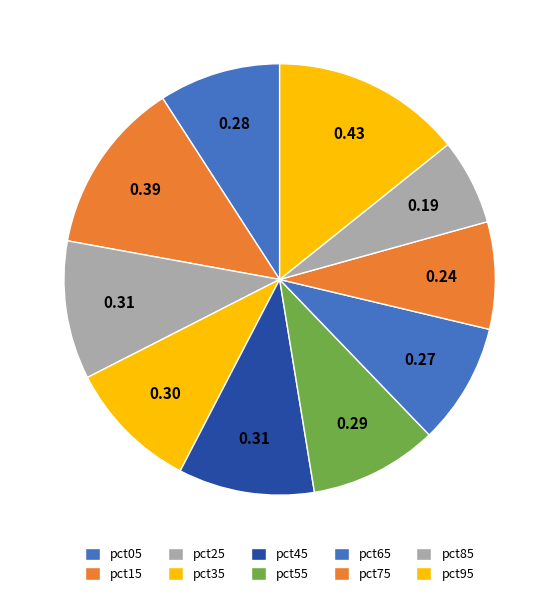

Combined, do pct95 and pct15 account for over 50%?

No